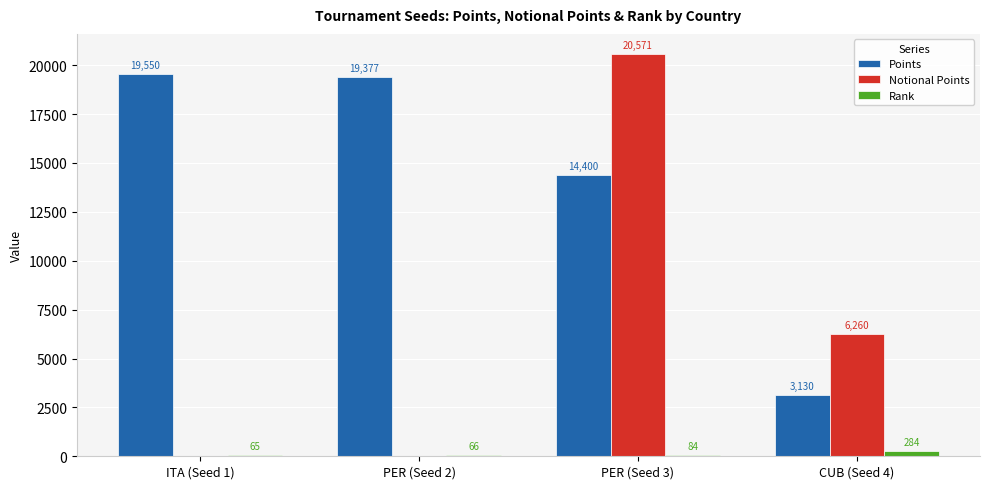

How many positive values does the Notional Points series have?

2